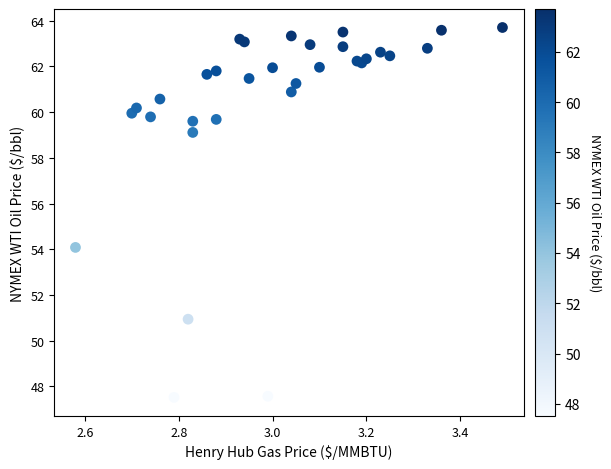

What Y value in the scatter plot is closest to 55?

54.1